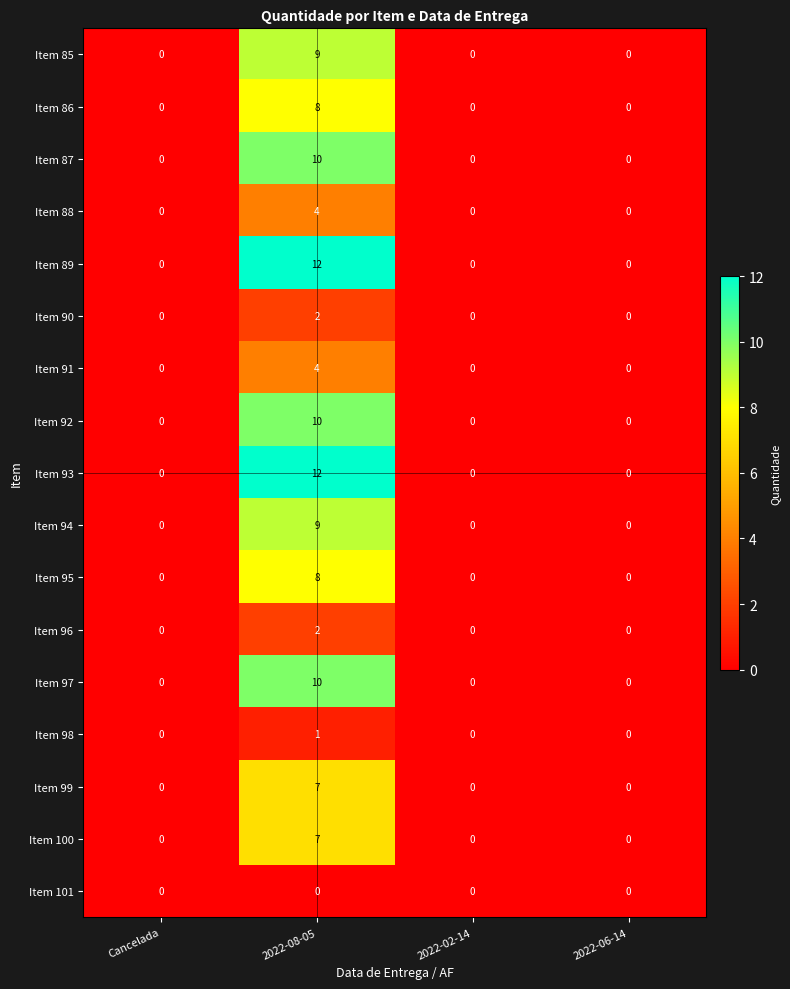

Is the value of Item 96 at 2022-08-05 greater than the value of Item 97 at 2022-06-14?

Yes